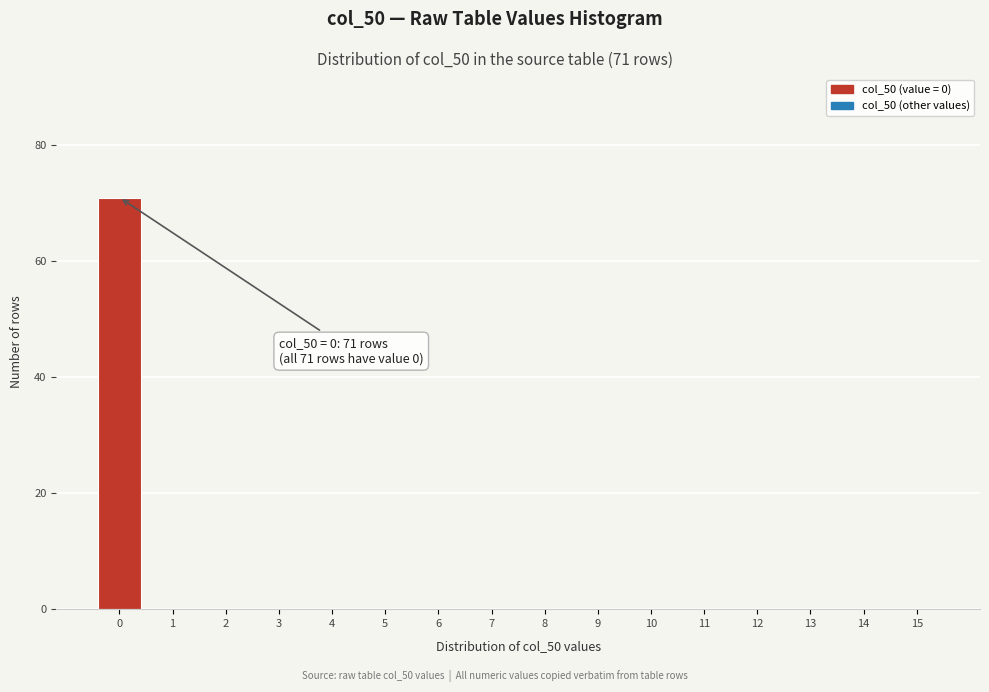

Over which range of the x-axis is the bar tallest?

-0.5 to 0.5